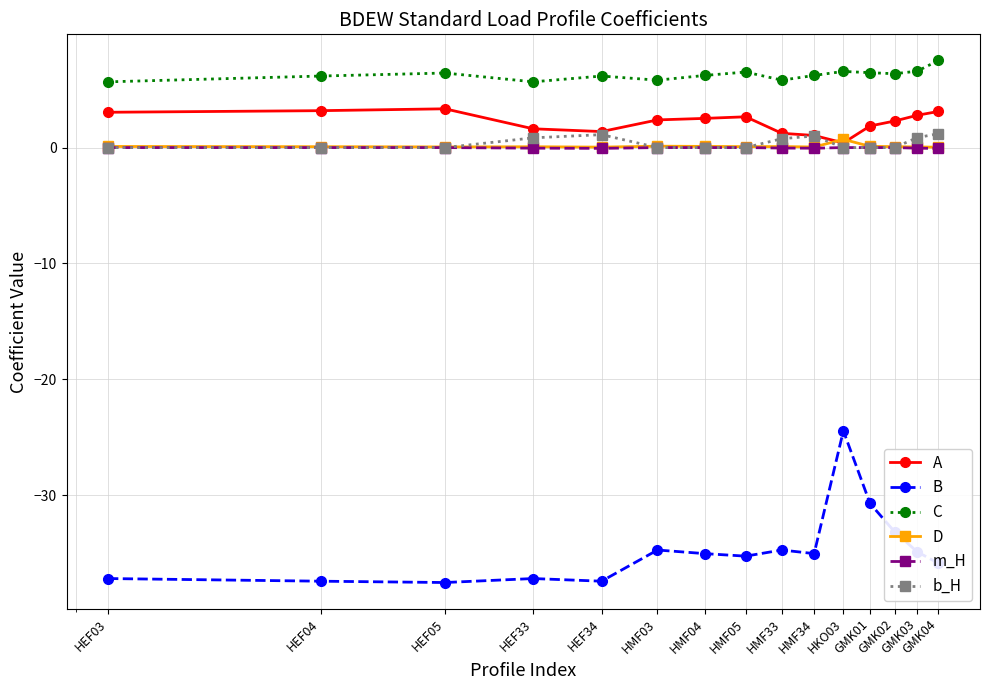

Which series has the widest spread of values?

B